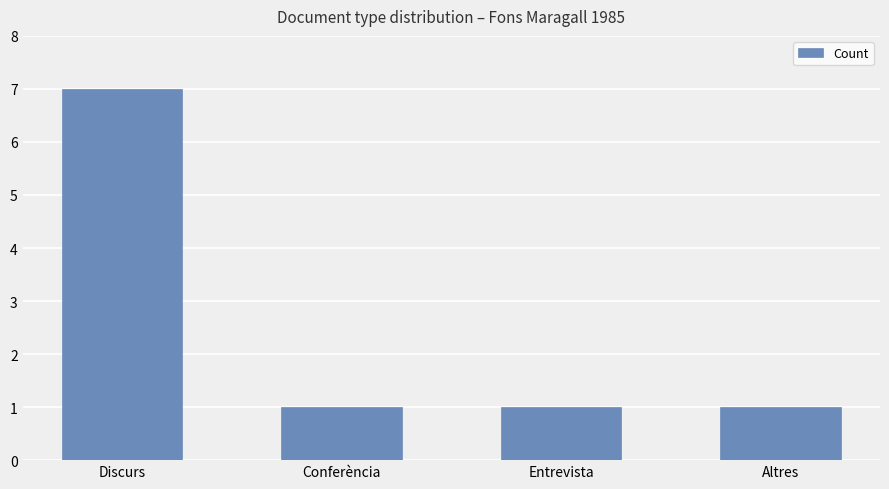

The value at Conferència is 1. True or false?

True